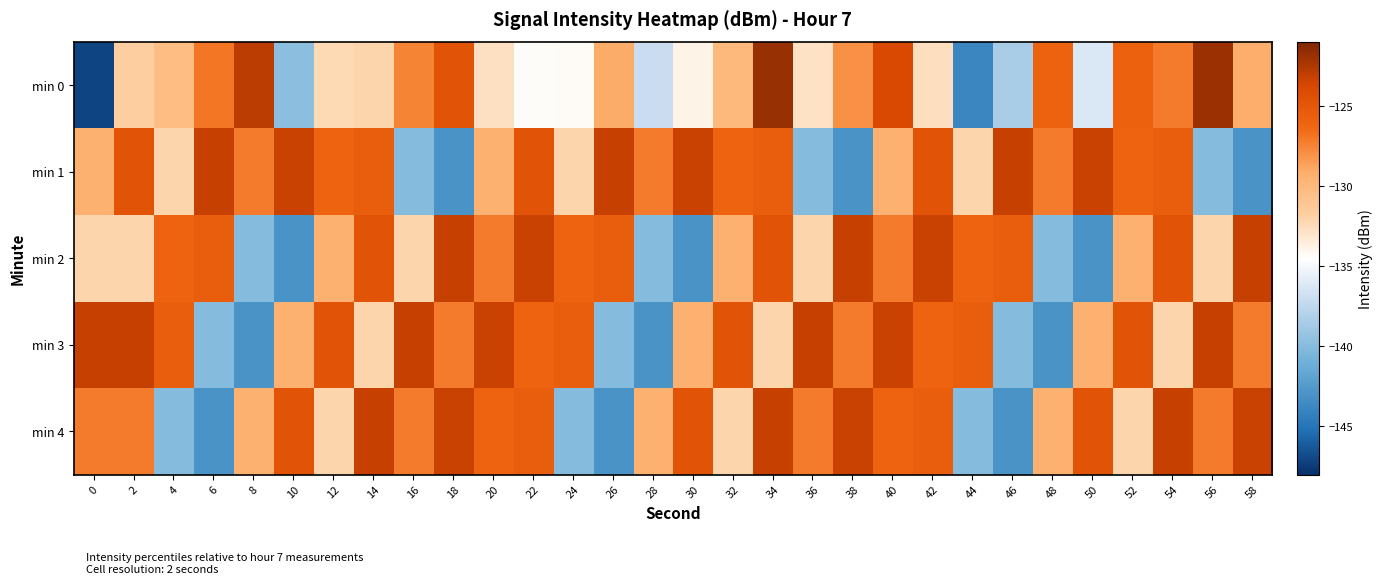

At which category is the sum across all series the highest?

34